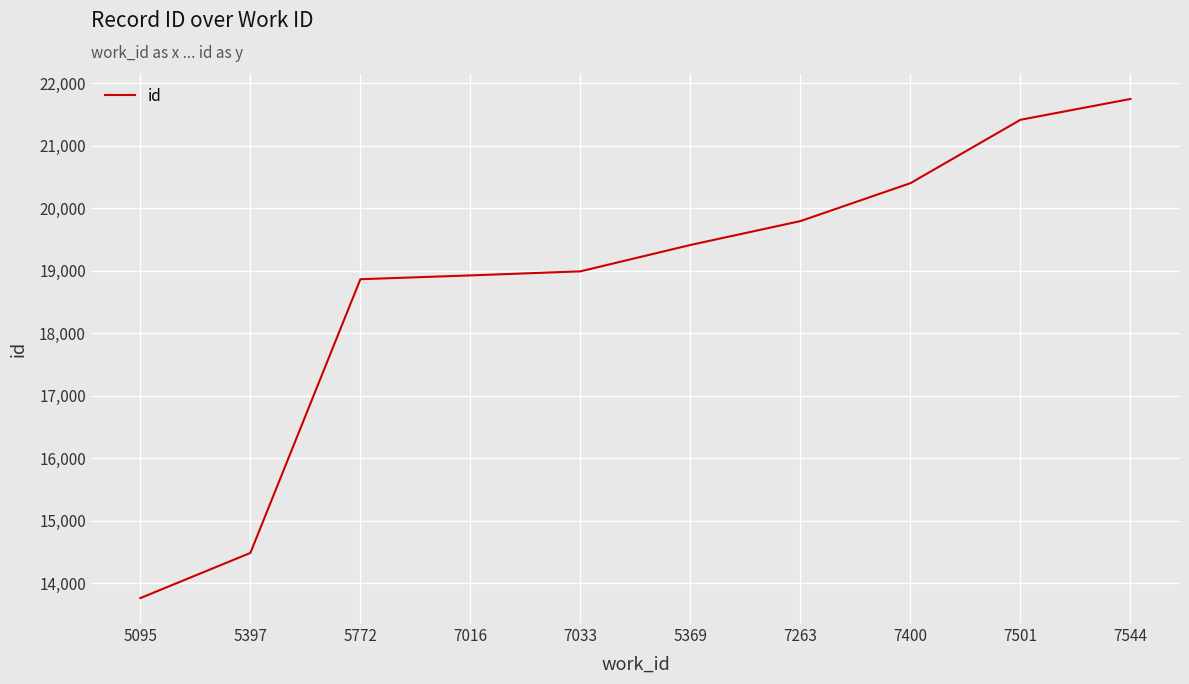

What is the change in value from 7016 to 7263?

+869